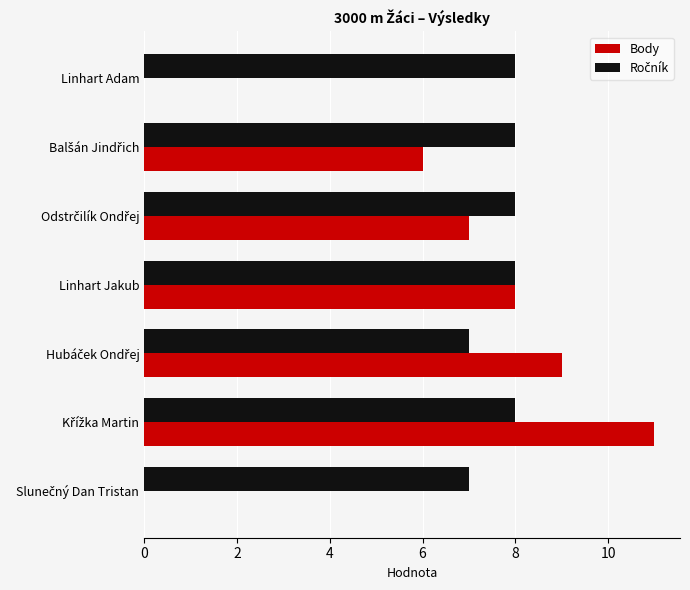

What is the total value across all series at Linhart Adam?

8